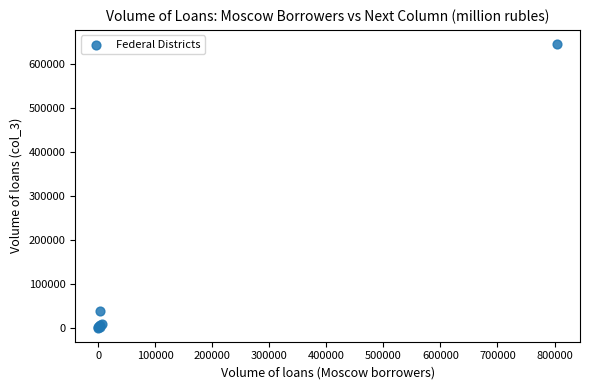

What Y value in the scatter plot is closest to 322991?

38127